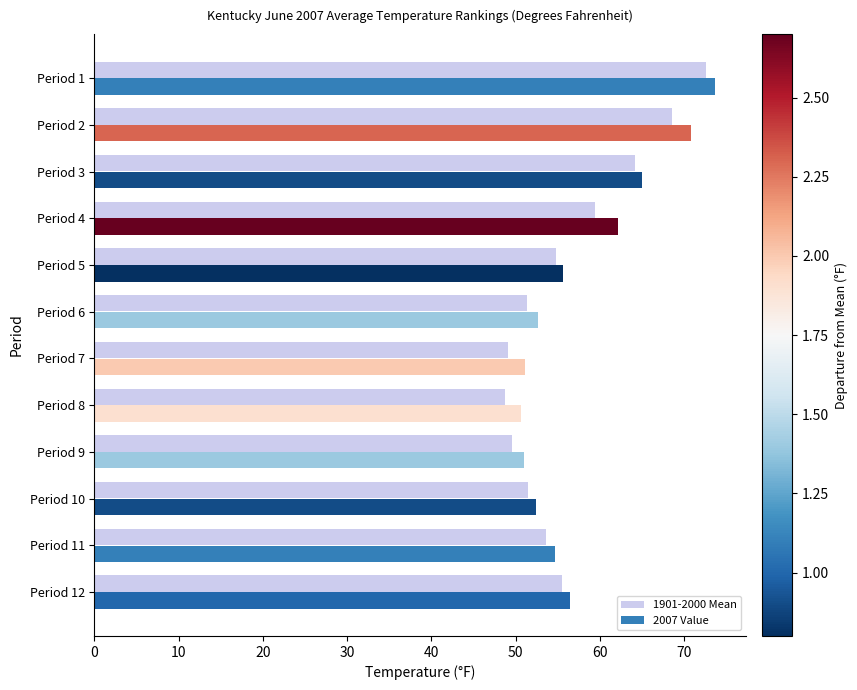

The 2007 Value series shows 56.5 at Period 12. True or false?

True